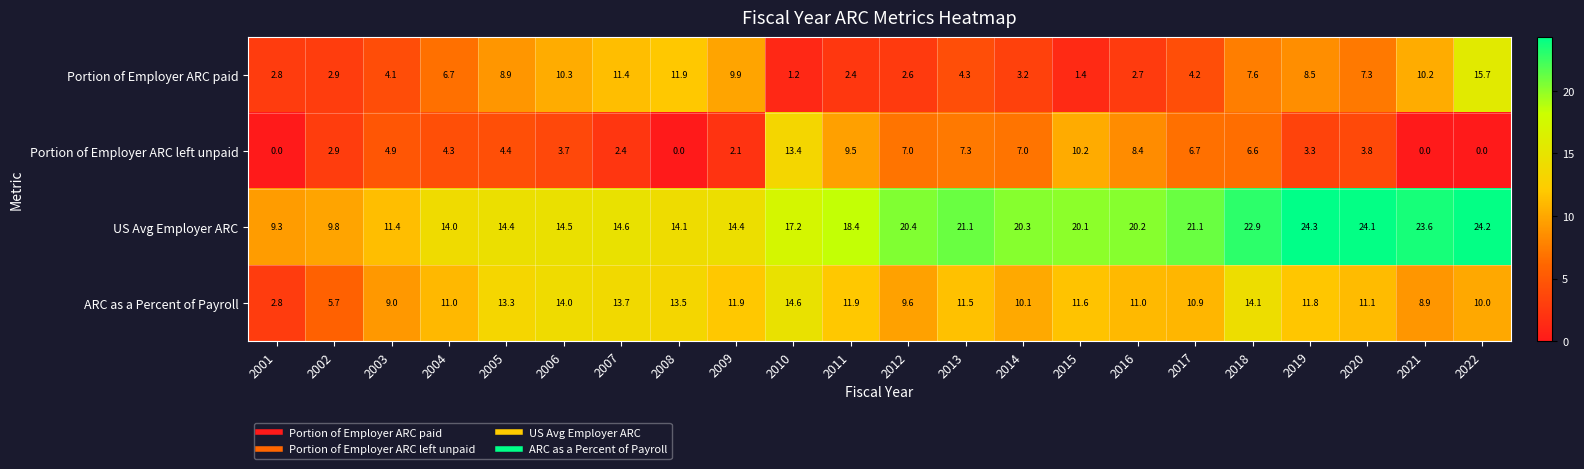

Which series has the largest range (max minus min)?

US Avg Employer ARC